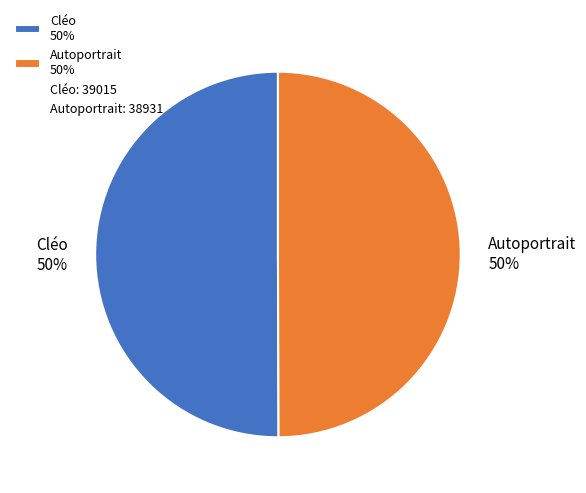

To the nearest percent, what percentage of the pie is Autoportrait 50%?

50%